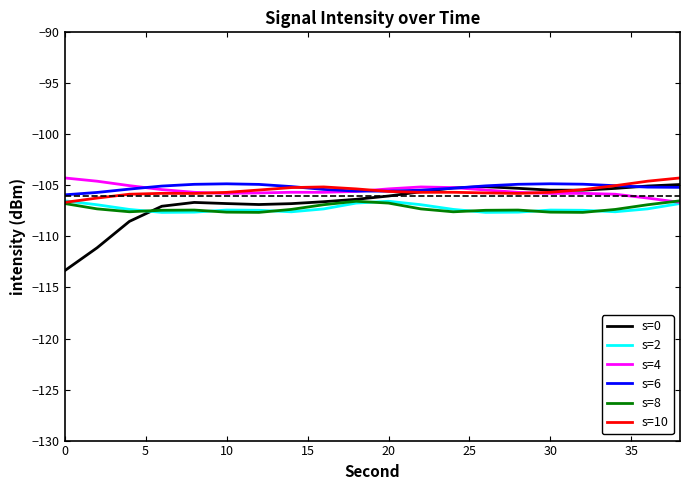

Which series has the widest spread of values?

s=0